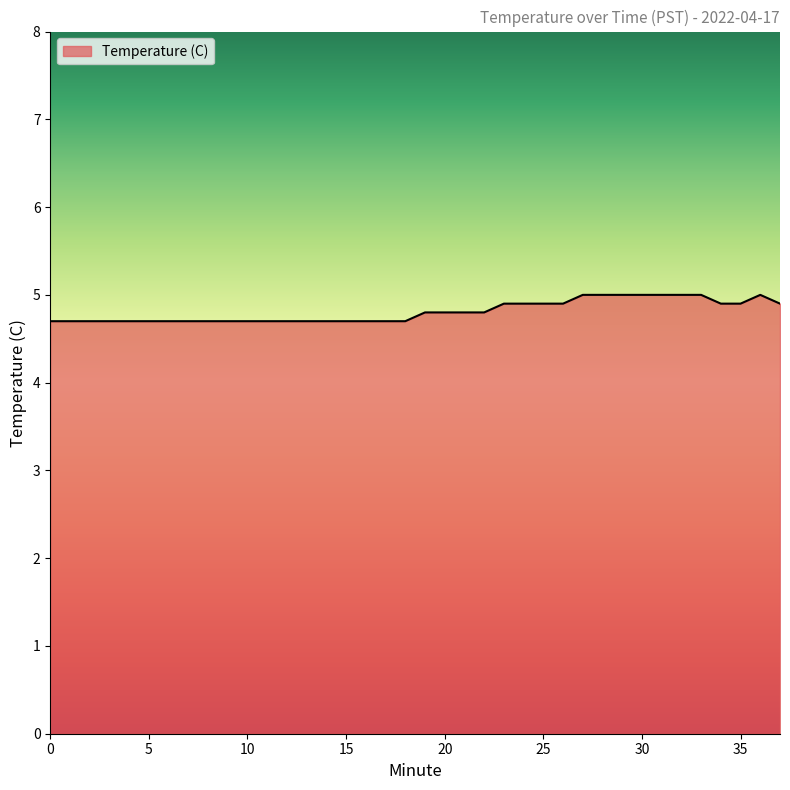

What is the smallest value displayed?

4.7